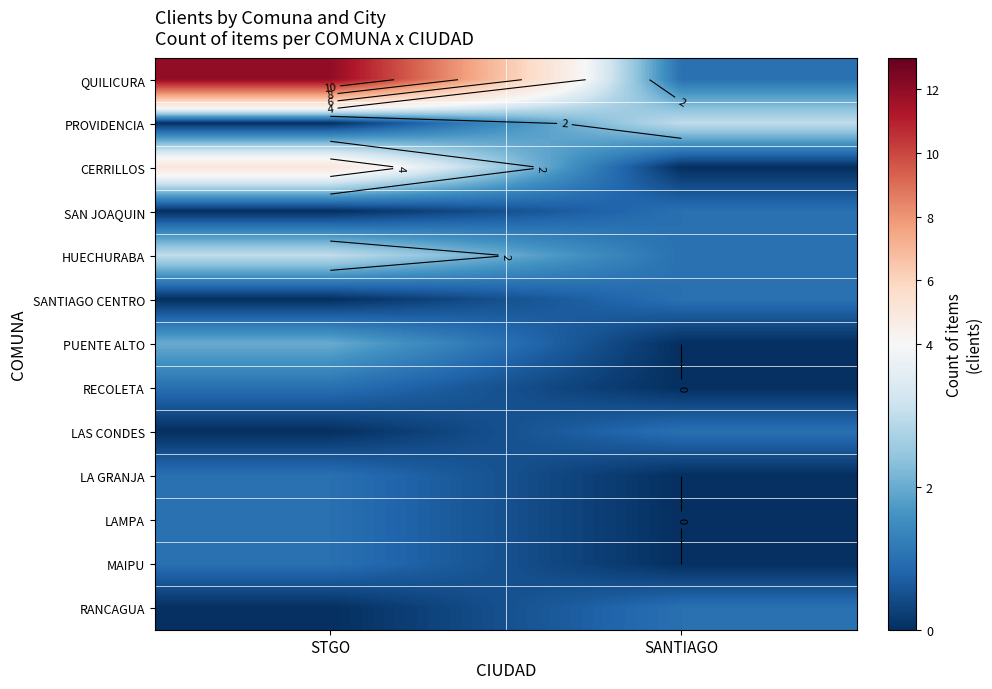

Is it true that LA GRANJA equals 0 at SANTIAGO?

True